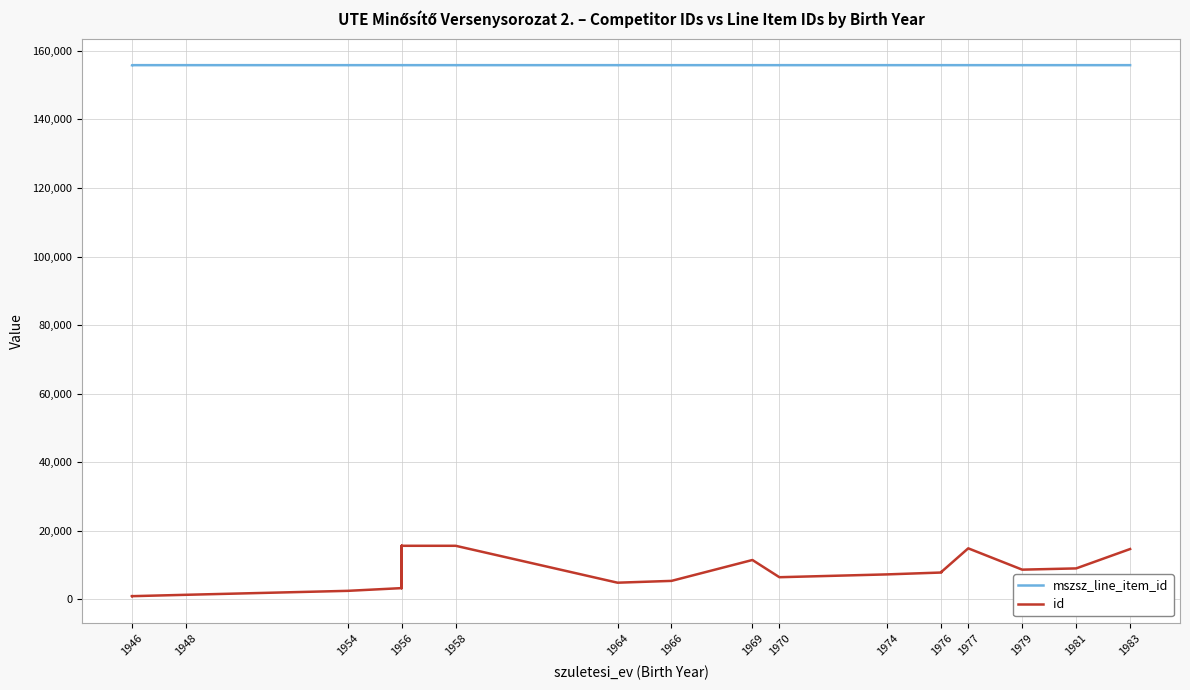

What value does the mszsz_line_item_id series have at 1954?

155819